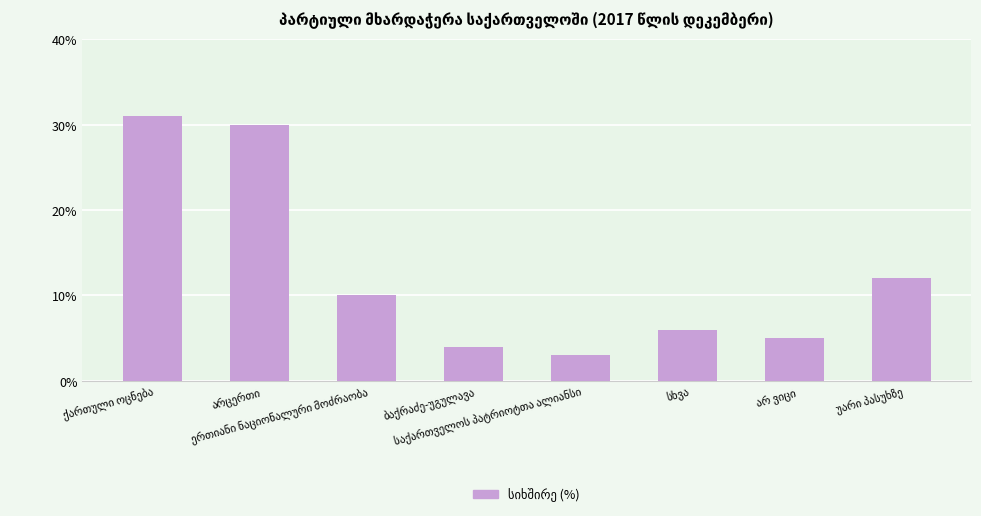

What is the average value?

13